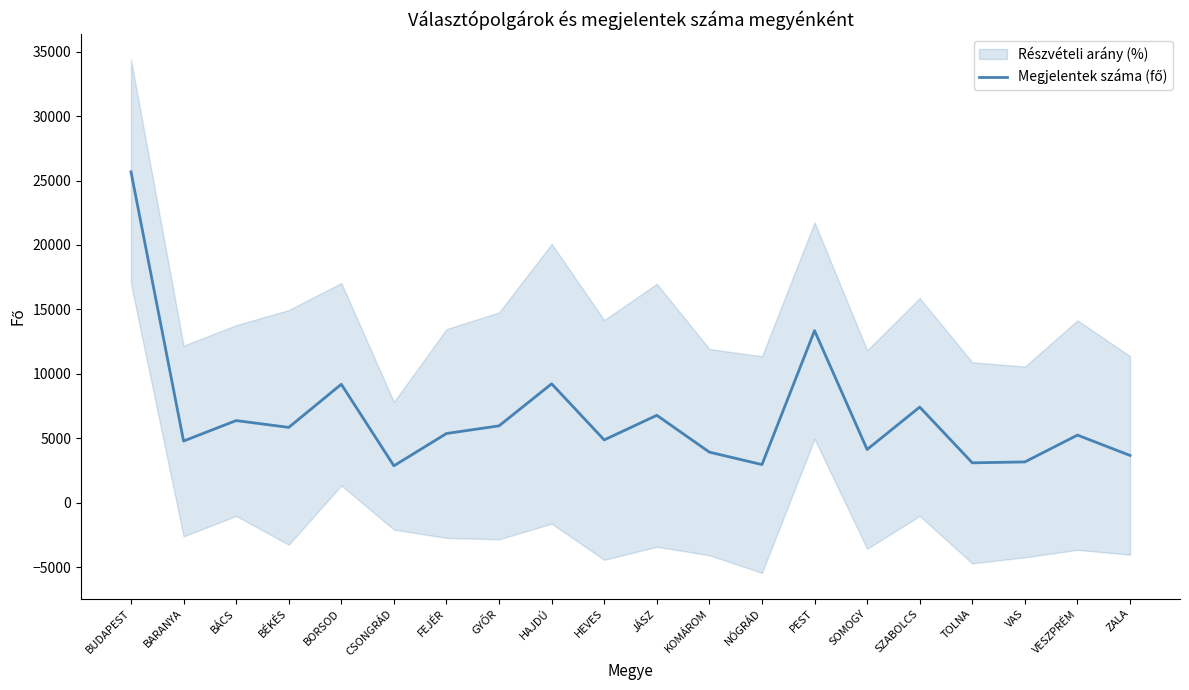

Rank the categories by value from lowest to highest.

CSONGRÁD, NÓGRÁD, TOLNA, VAS, ZALA, KOMÁROM, SOMOGY, BARANYA, HEVES, VESZPRÉM, FEJÉR, BÉKÉS, GYŐR, BÁCS, JÁSZ, SZABOLCS, BORSOD, HAJDÚ, PEST, BUDAPEST